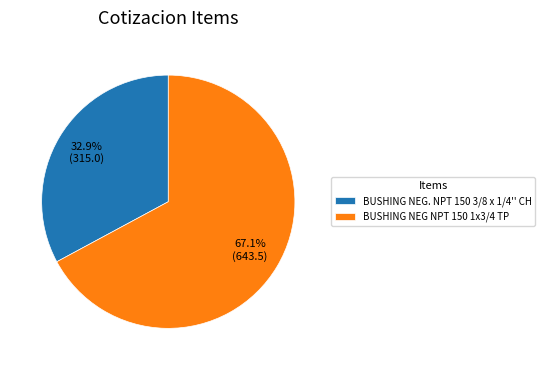

Is it true that BUSHING NEG. NPT 150 3/8 x 1/4'' CH is 33% of the pie?

True